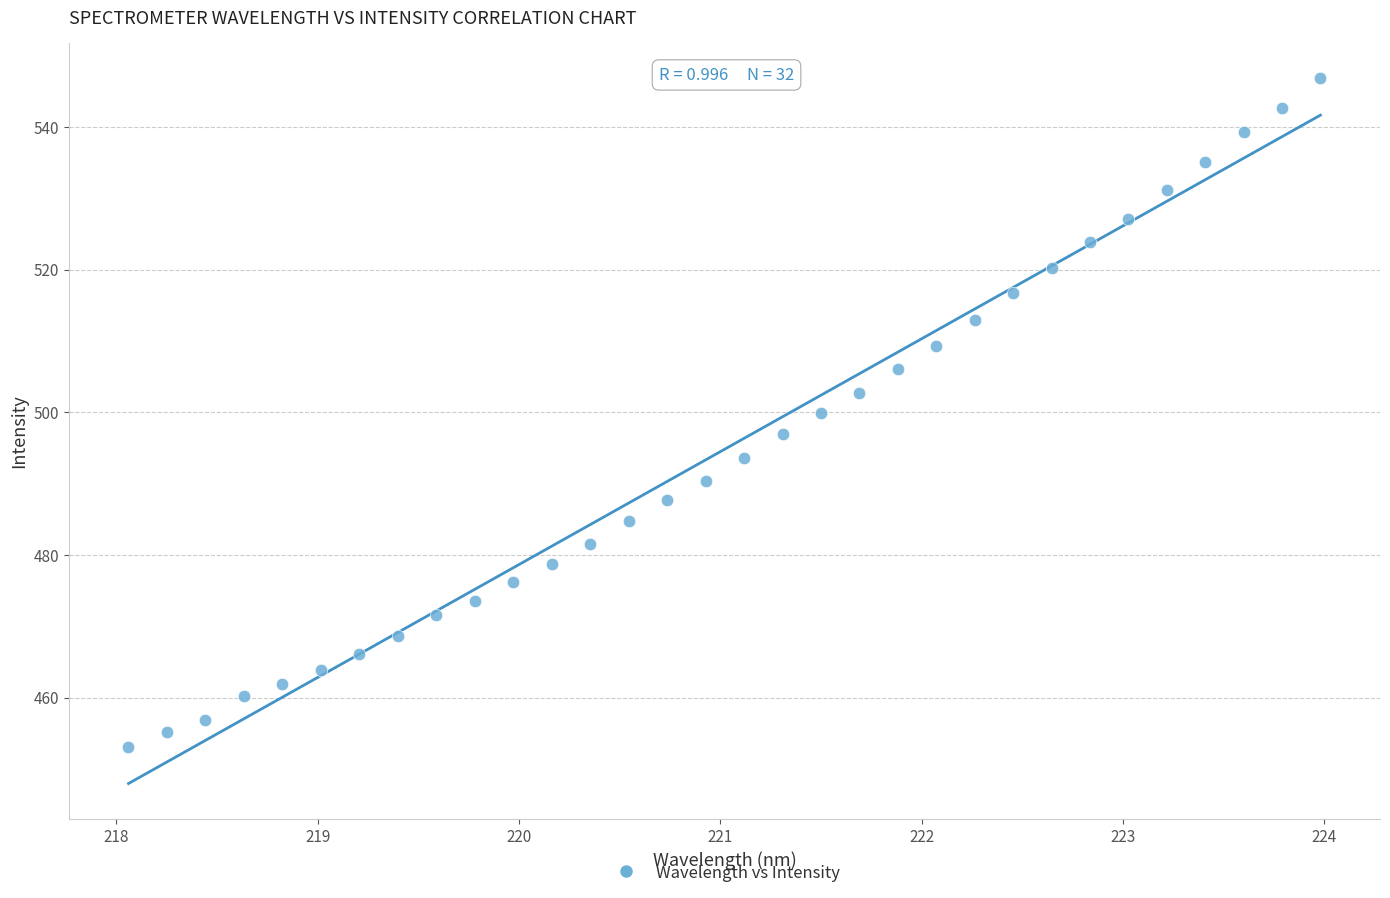

What is the range of Y values (max minus min)?

93.7